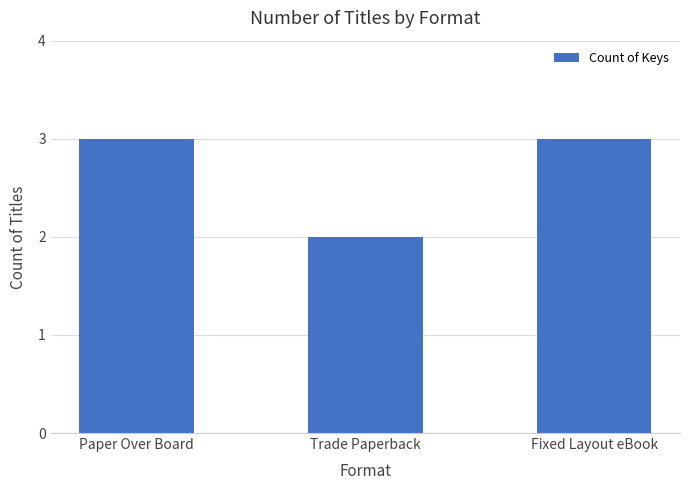

At which category does the chart reach its minimum across all series?

Trade Paperback